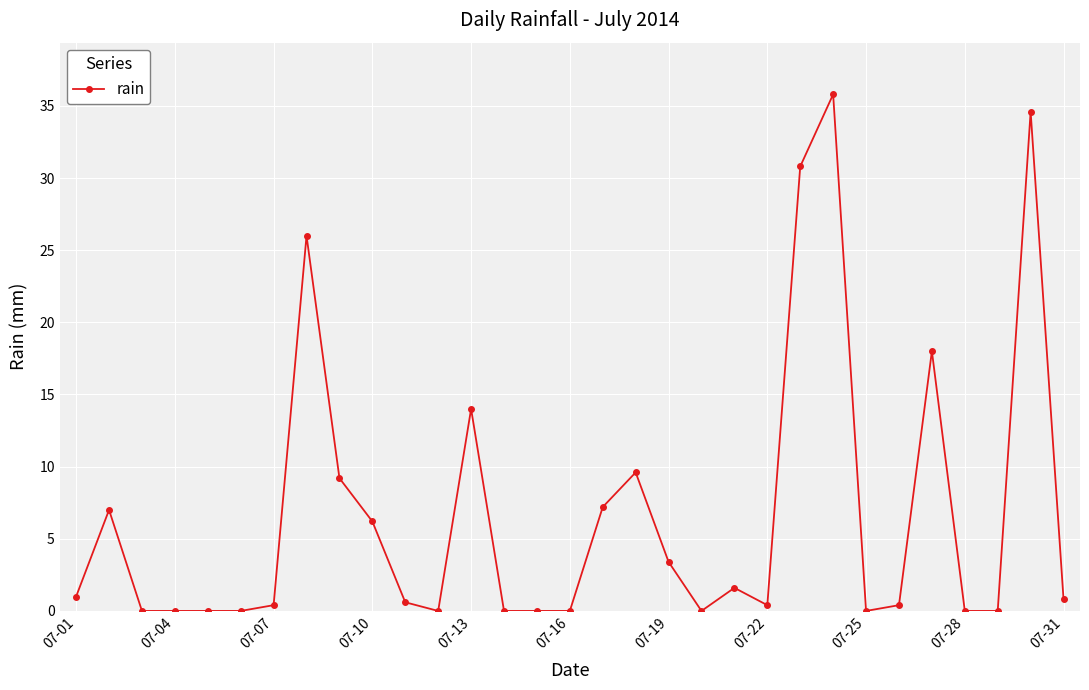

How many lines are shown in the chart?

1